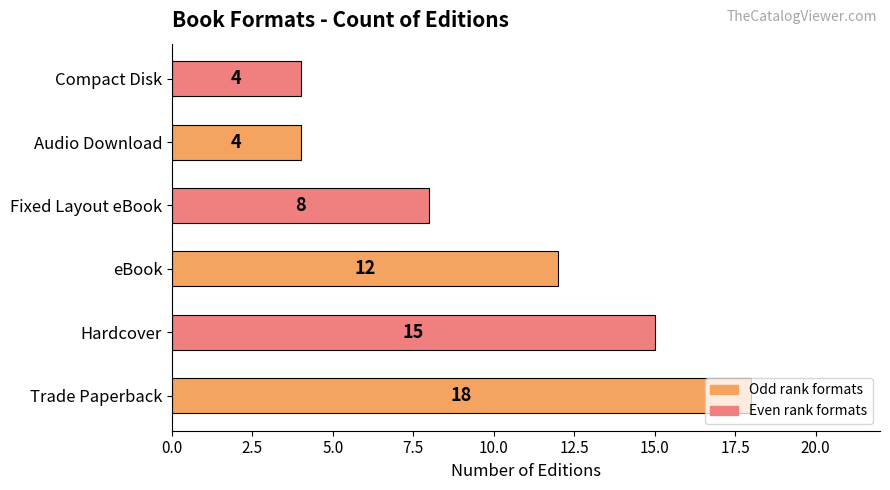

Where is the data nearest to the value 11?

eBook